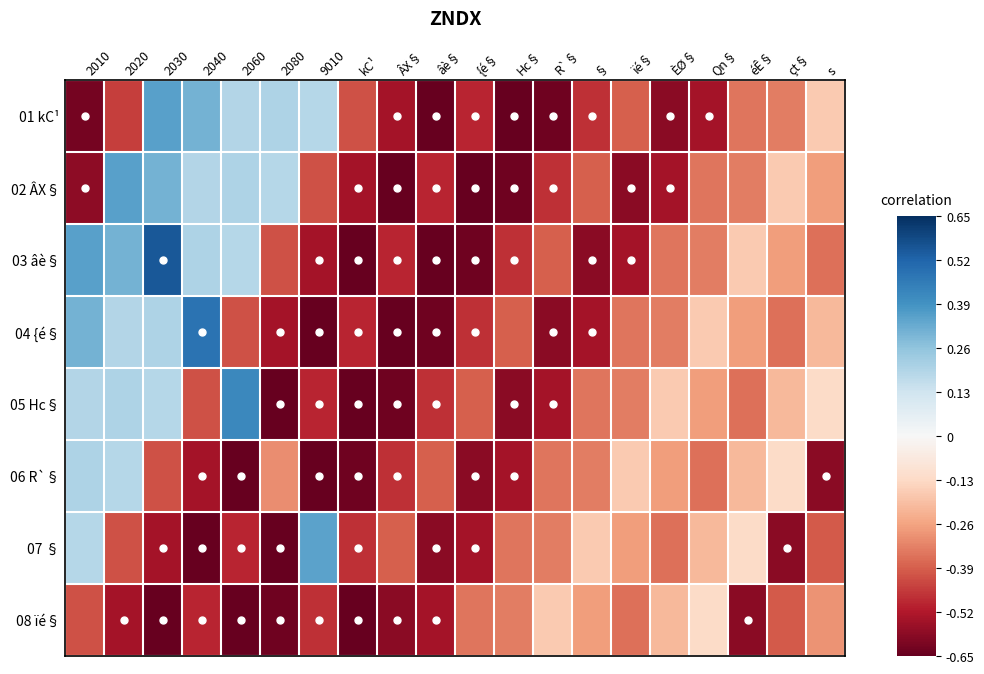

Between 2060 and ïé§, which is larger?

2060